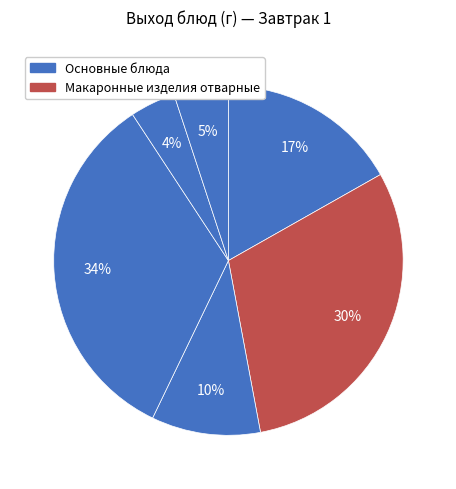

How many slices are in this pie chart?

6